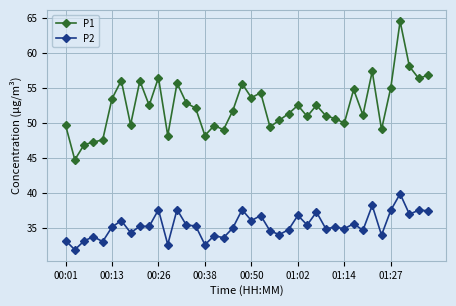

Count the number of data series in this chart.

2